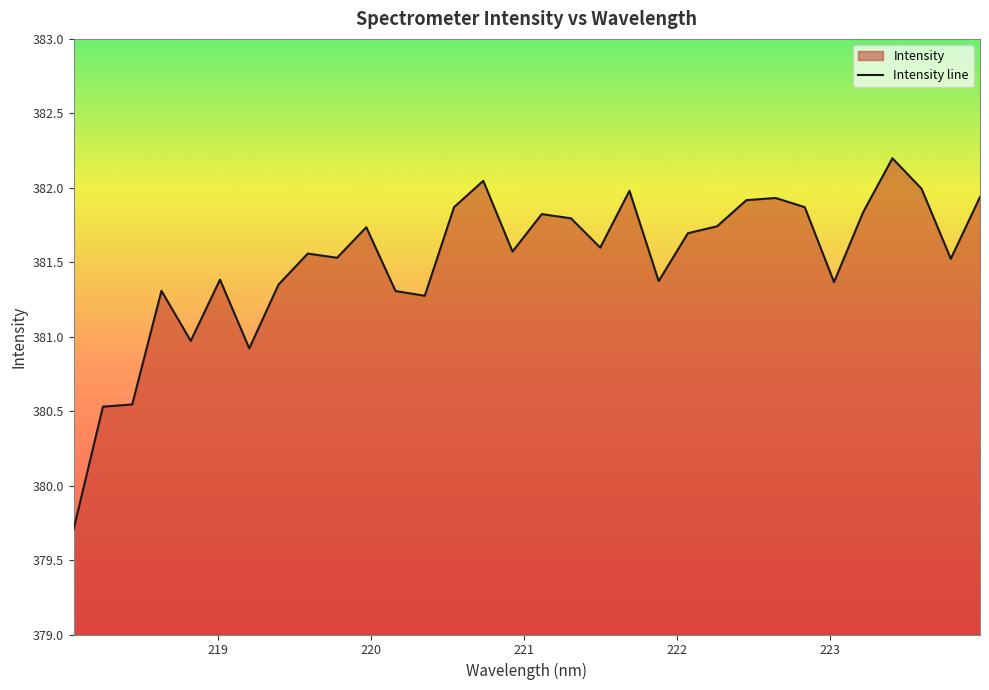

What is the greatest value displayed?

382.2